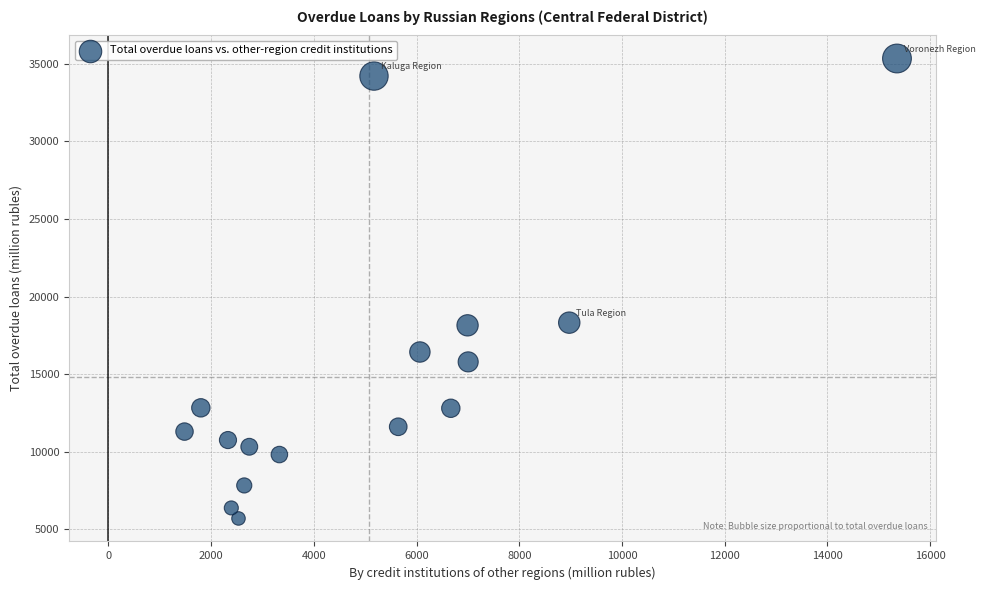

What is the range of Y values (max minus min)?

29647